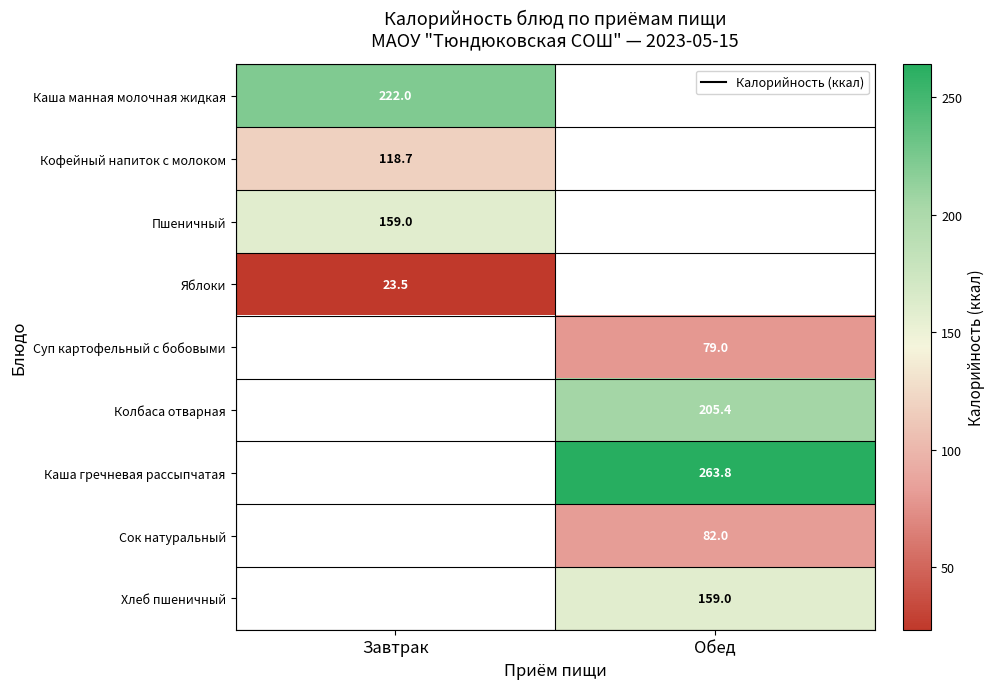

At which category does the chart reach its minimum across all series?

Завтрак